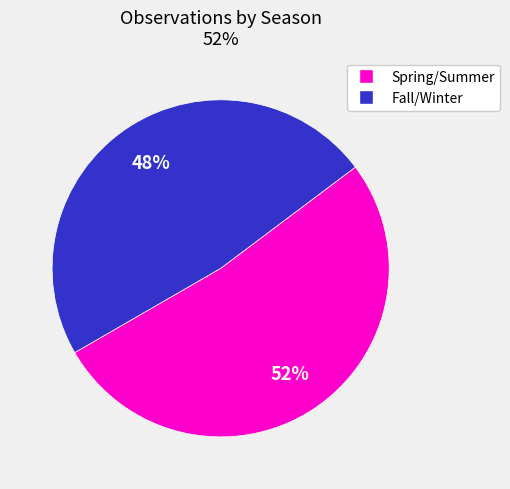

Does any single category account for the majority?

Yes